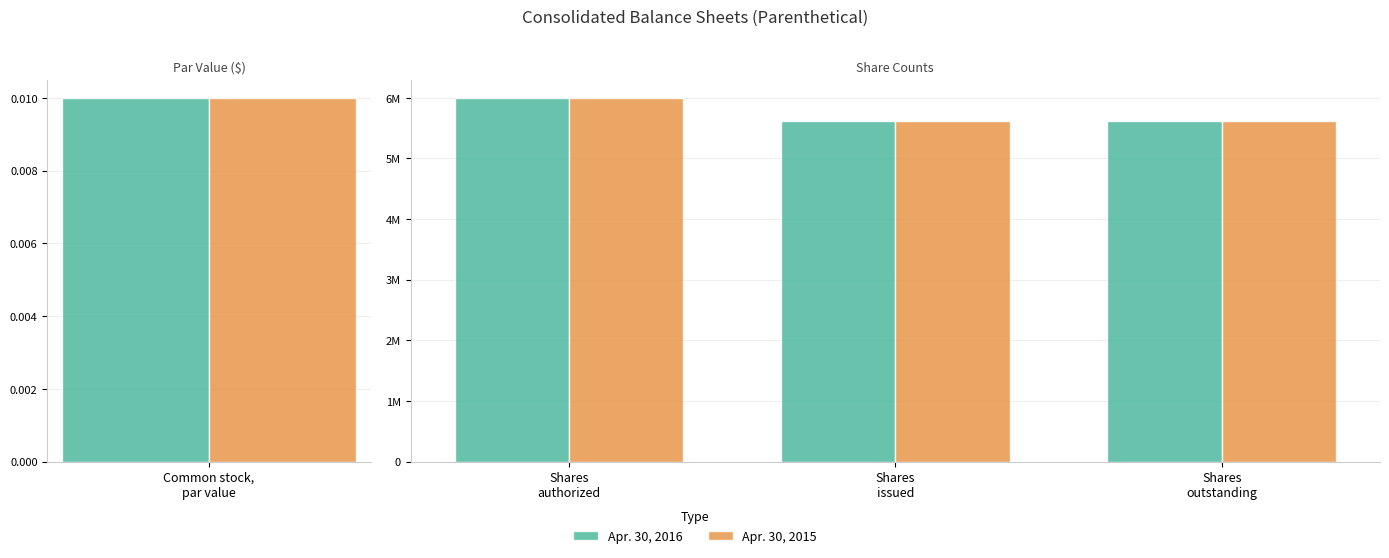

At which category does the chart reach its peak across all series?

Shares authorized